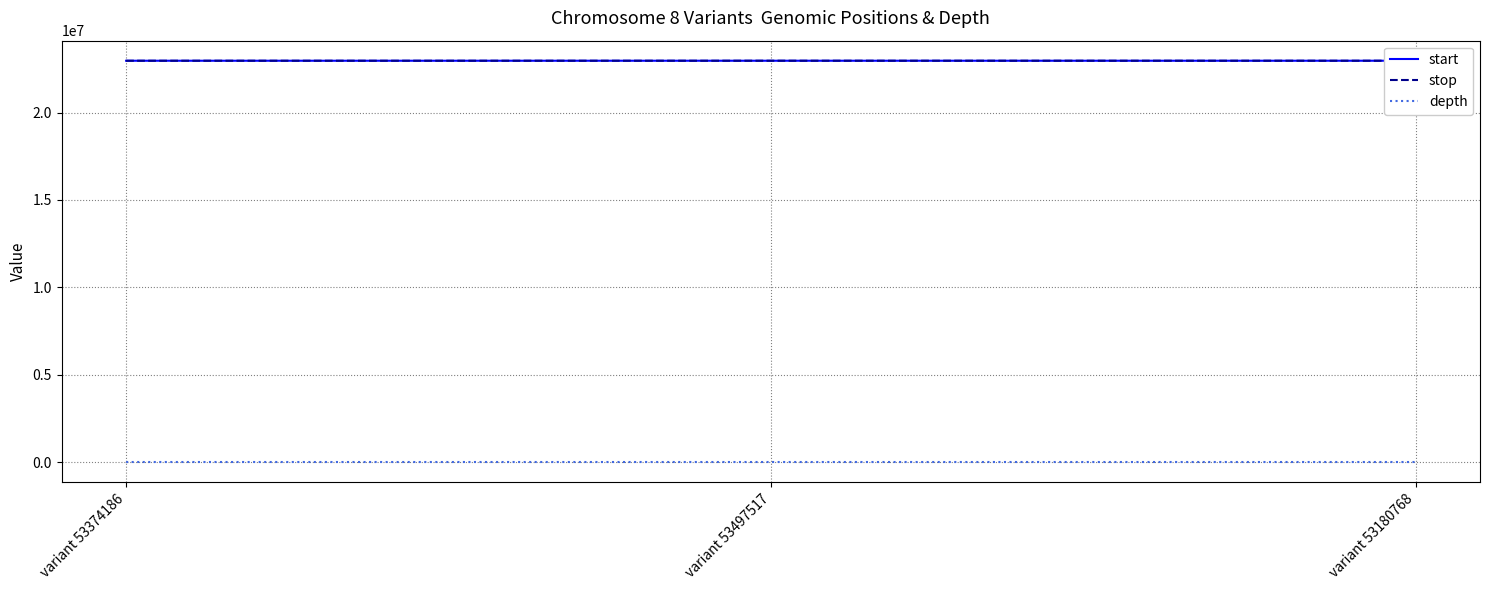

What is the difference between the stop values at variant 53374186 and variant 53180768?

595